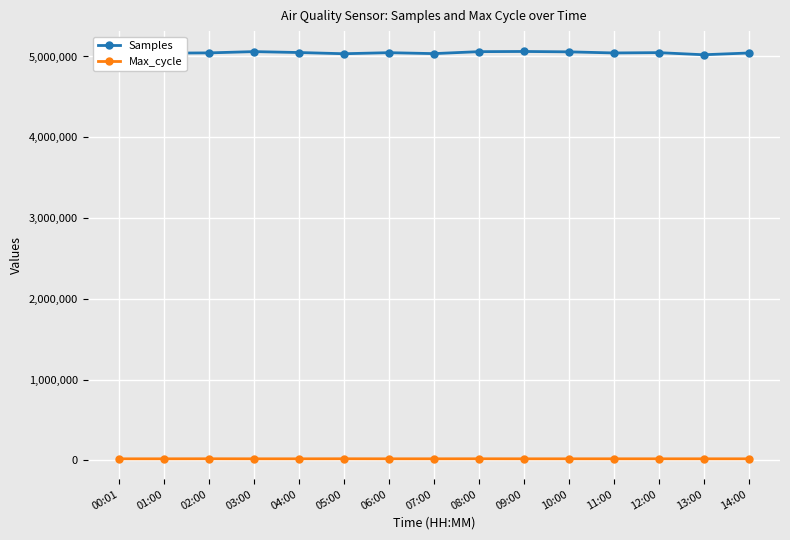

True or false: Samples has more than 2 interior local peaks.

True